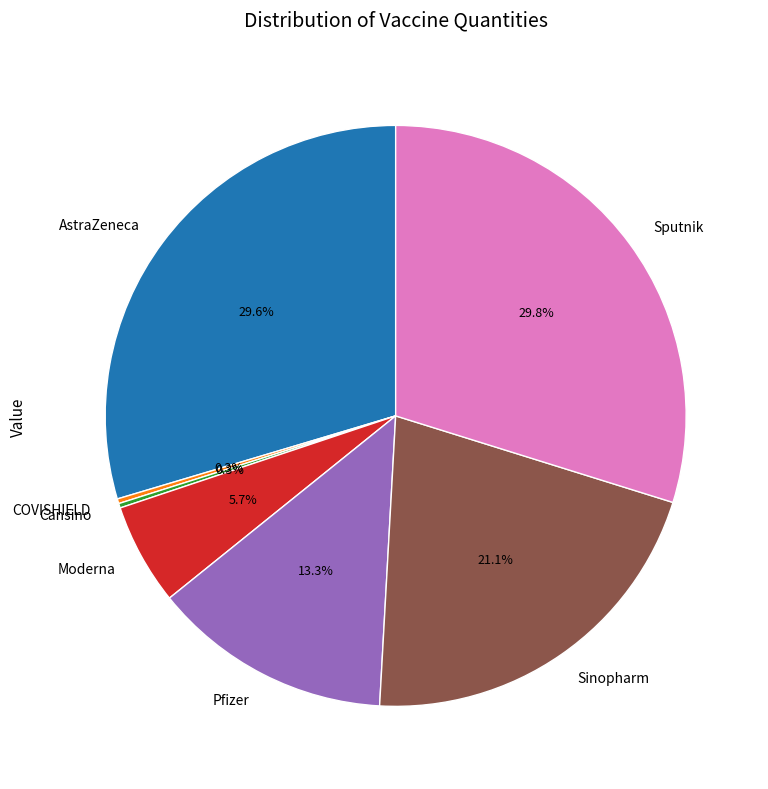

Does Moderna represent more than half of the total?

No